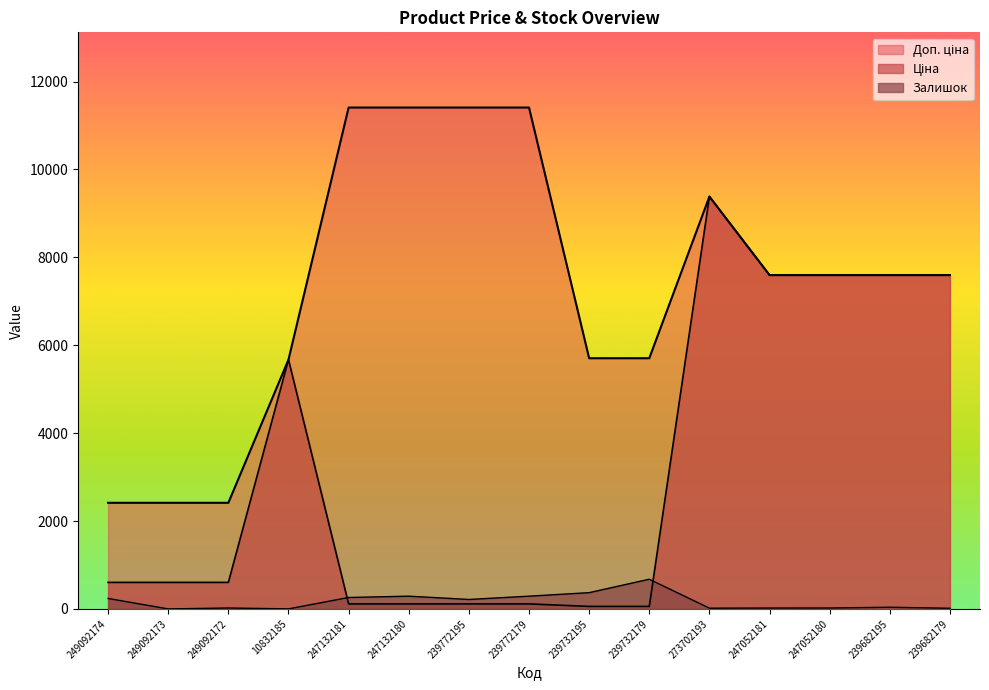

What is the value of the Ціна point at the 11th from the left?

9384.0